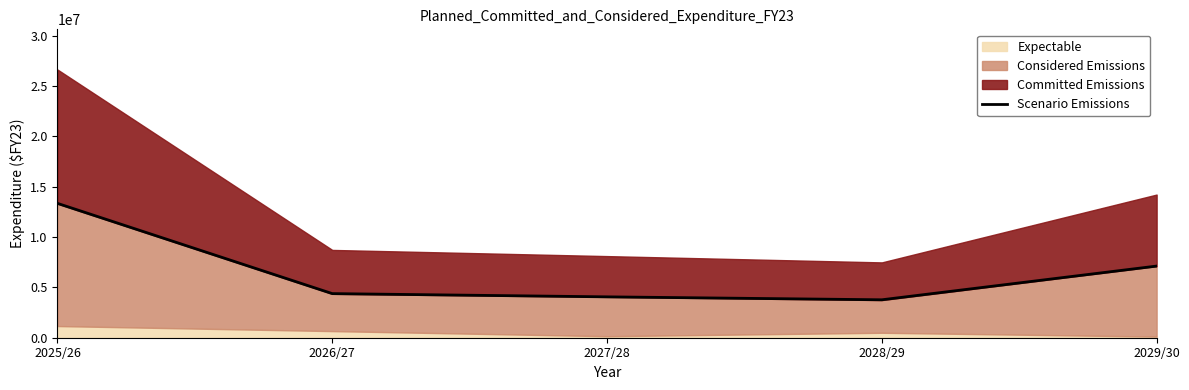

The value of Scenario Emissions at 2026/27 is 4384563.5. True or false?

True